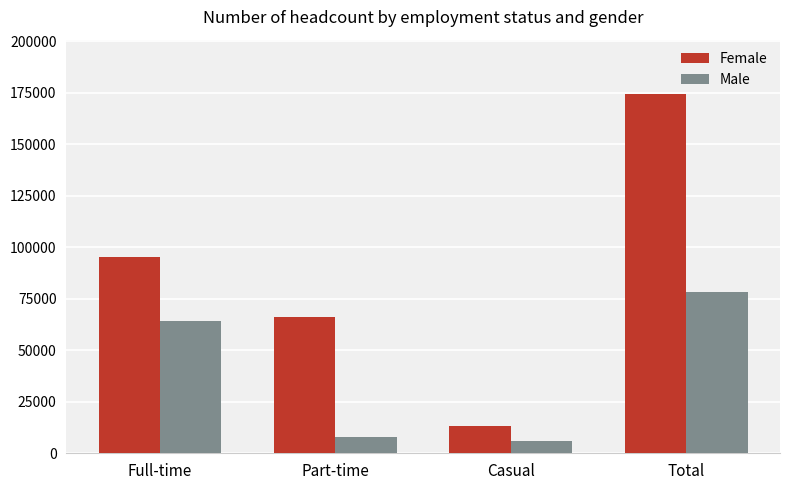

Reading left to right, transcribe all the data shown in this chart.

Female: Full-time=95422	Part-time=65953	Casual=13115	Total=174490
Male: Full-time=64179	Part-time=8131	Casual=6070	Total=78380